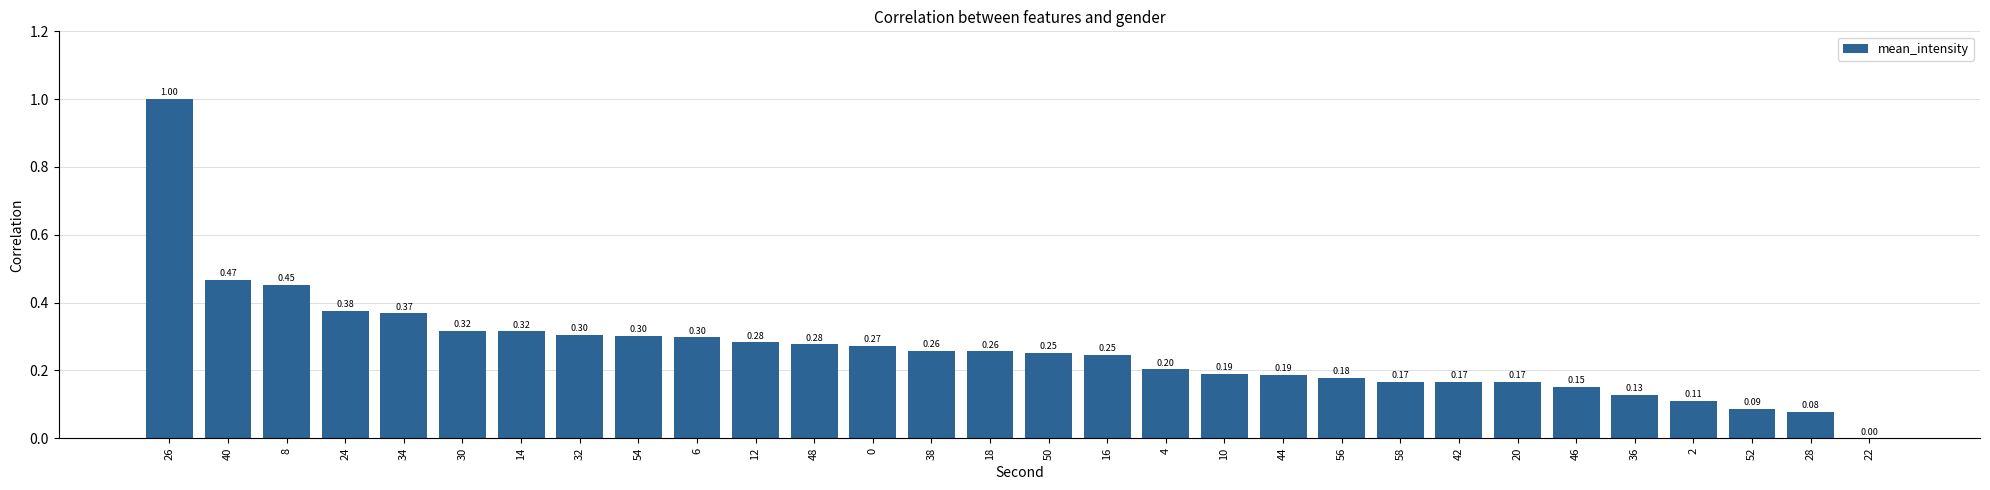

What is the sum of all values?

7.9